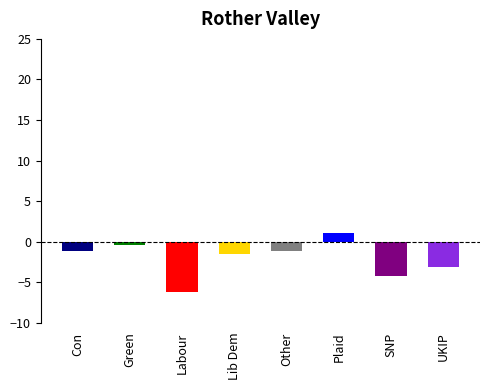

What is the change in value from SNP to UKIP?

+1.1